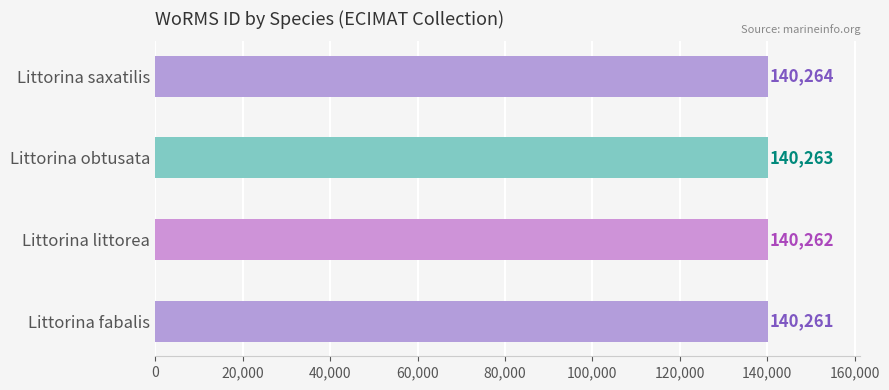

Where is the data nearest to the value 140262?

Littorina littorea